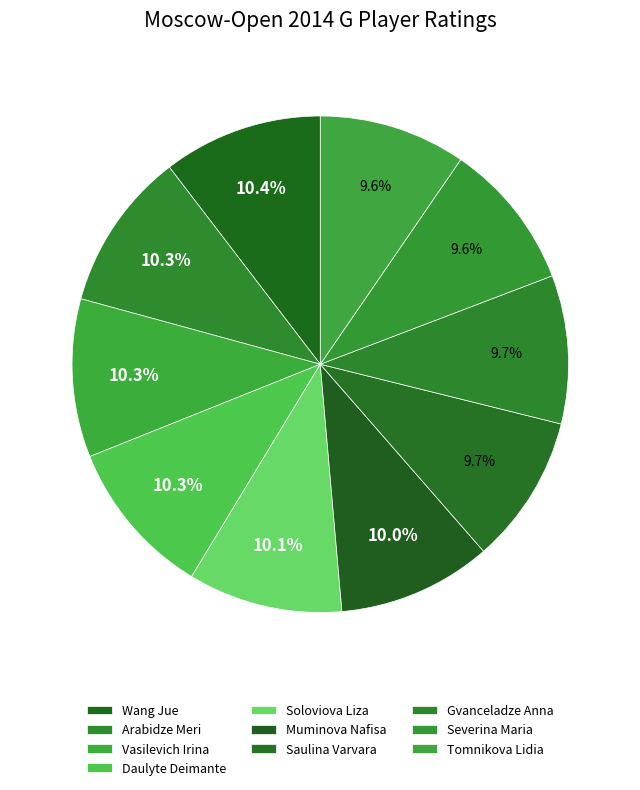

Count the number of slices in the pie.

10